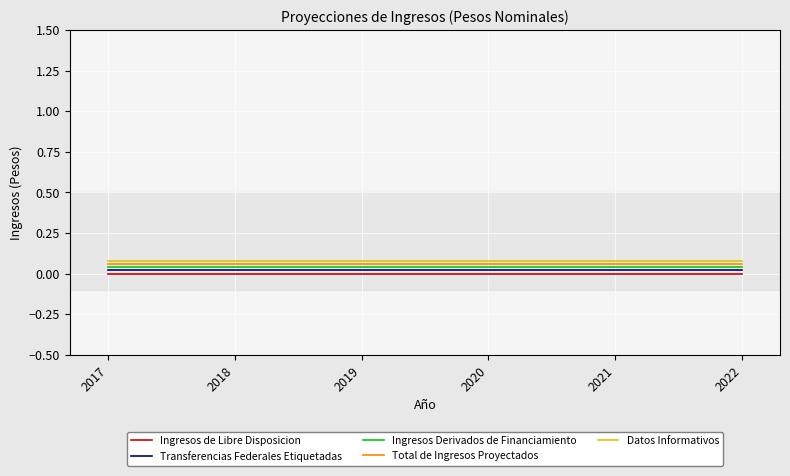

The Ingresos de Libre Disposicion series shows 0.0 at 2020. True or false?

True